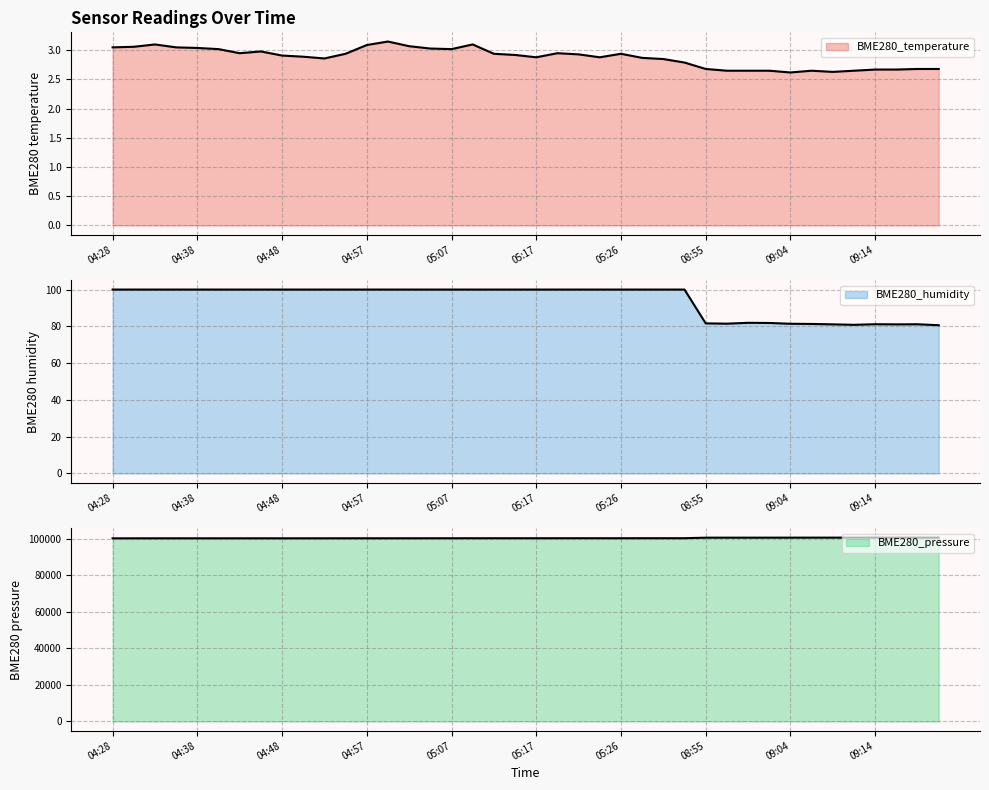

Between 05:21 and 09:17, which series saw the biggest shift?

BME280_pressure